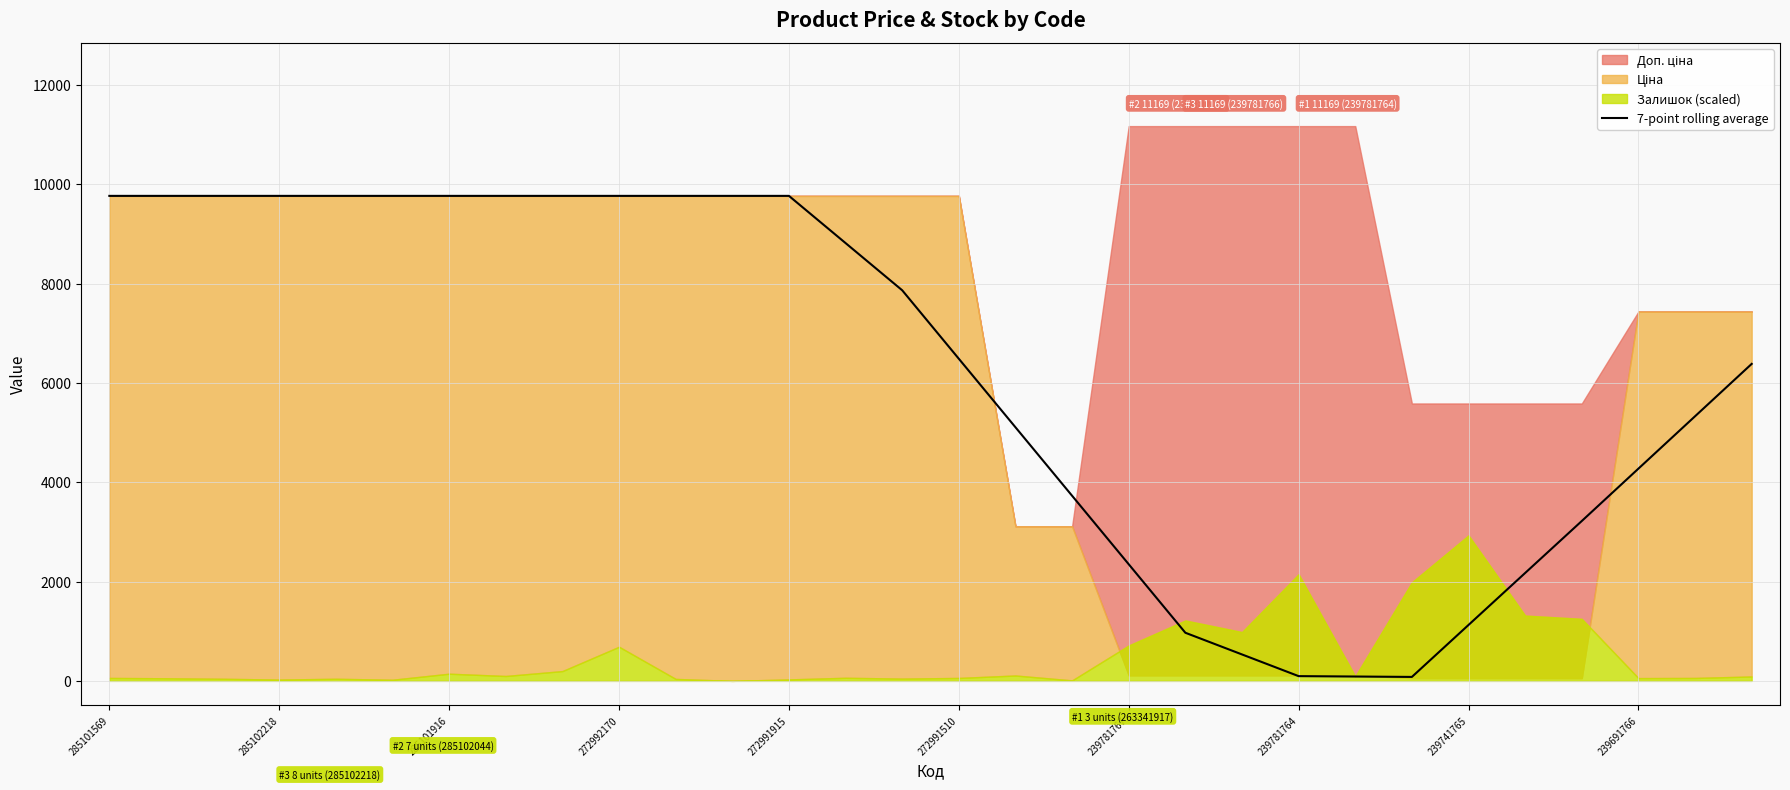

How many lines are shown in the chart?

1